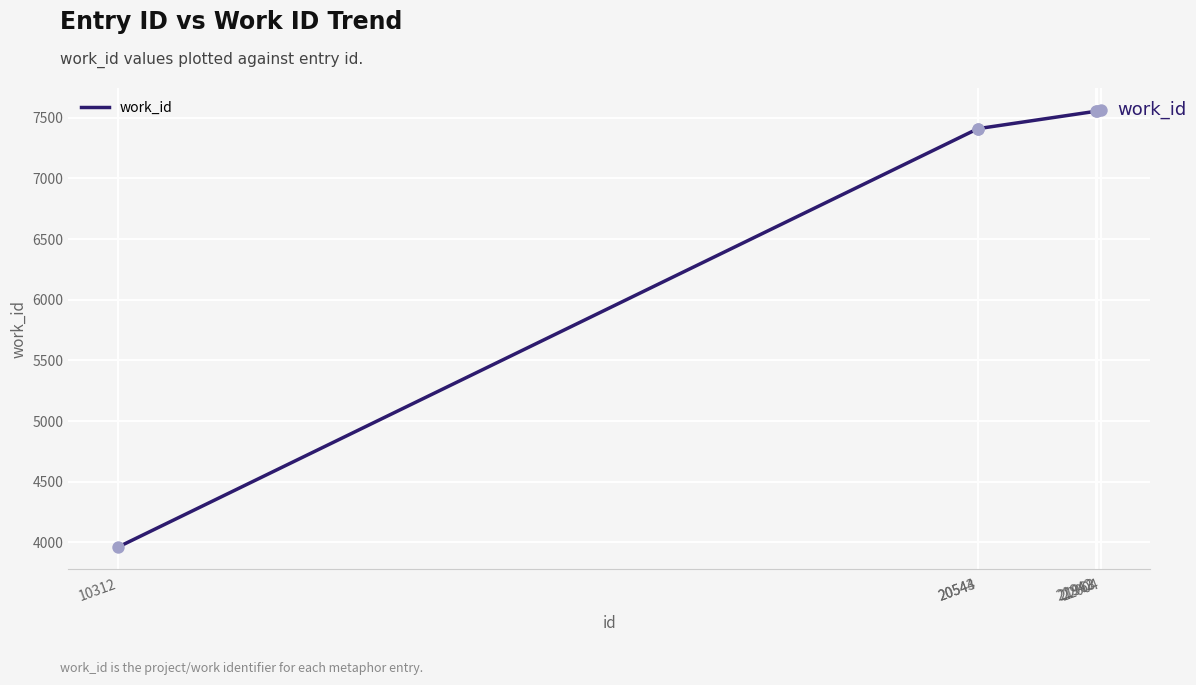

What is the ratio of the value at 22004 to the value at 21963?

1.0